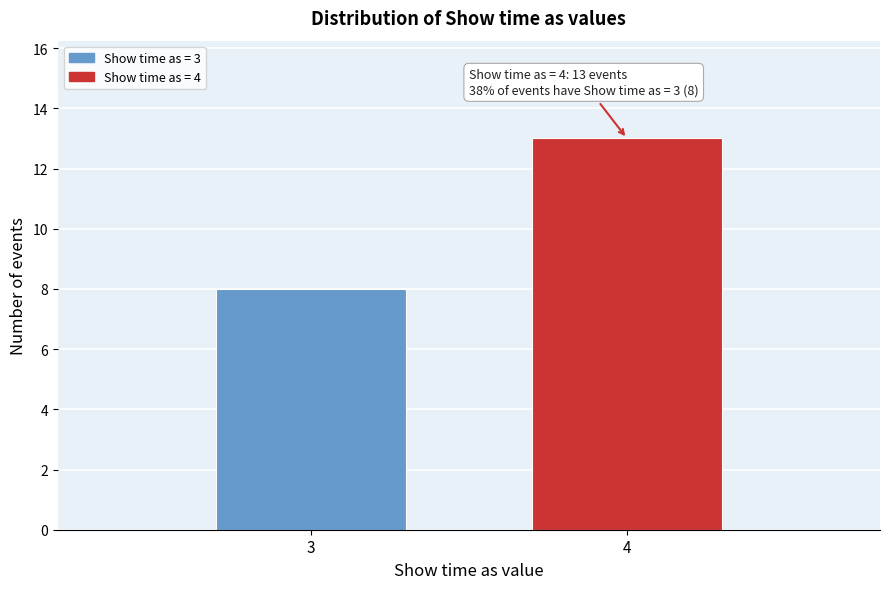

Reading right to left, what are all the values shown in this chart?

4=13	3=8